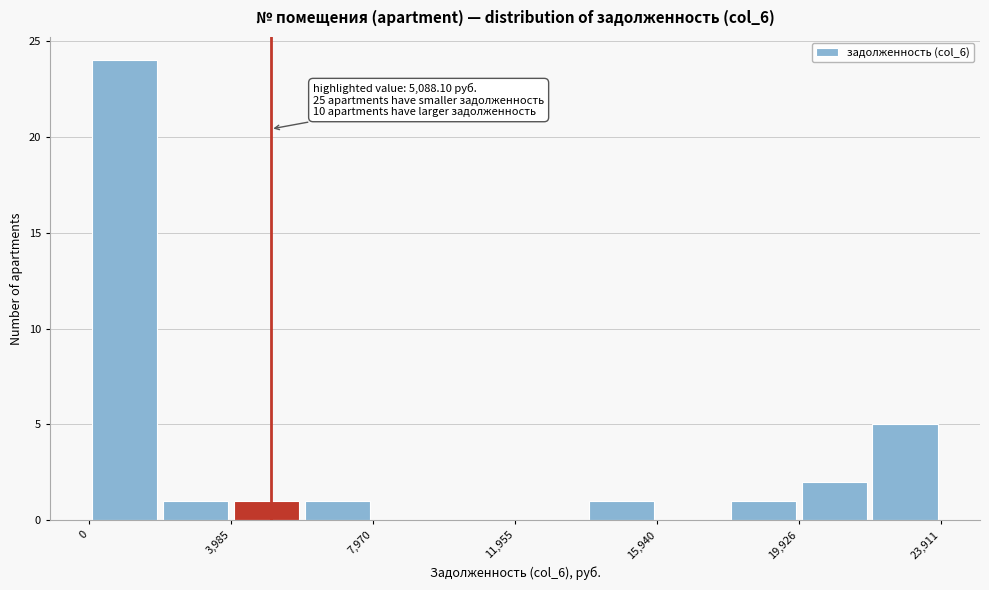

Around what value on the x-axis is the tallest bar? Give the approximate position of its centre, as read against the axis.

1000